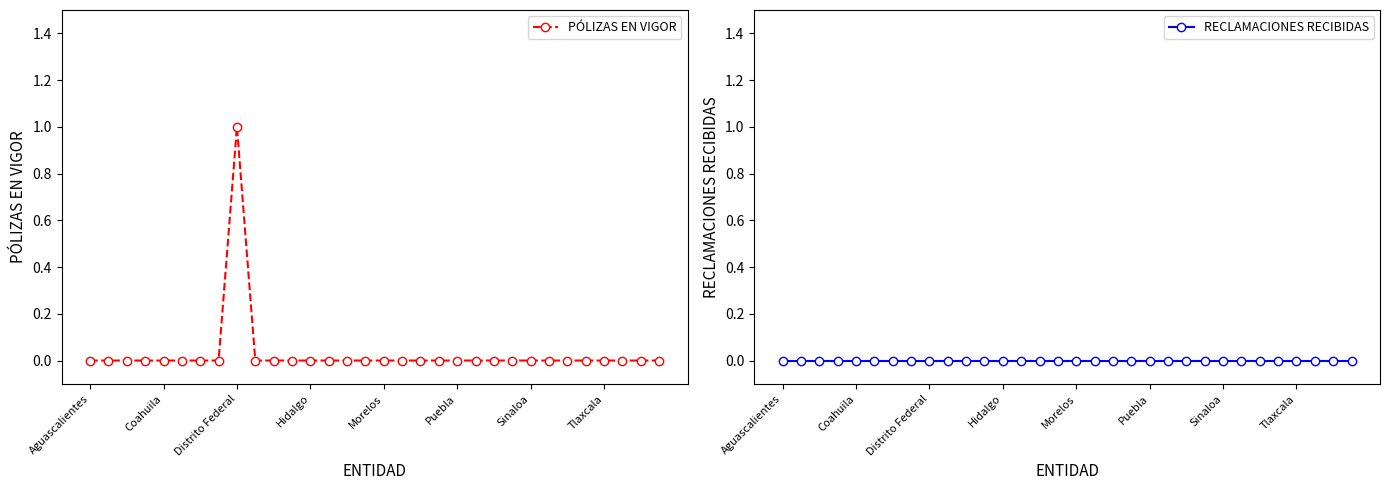

Reading right to left, extract all data points from this chart.

PÓLIZAS EN VIGOR: 0	0	0	0	0	0	0	0	0	0	0	0	0	0	0	0	0	0	0	0	0	0	0	1	0	0	0	0	0	0	0	0
RECLAMACIONES RECIBIDAS: 0	0	0	0	0	0	0	0	0	0	0	0	0	0	0	0	0	0	0	0	0	0	0	0	0	0	0	0	0	0	0	0